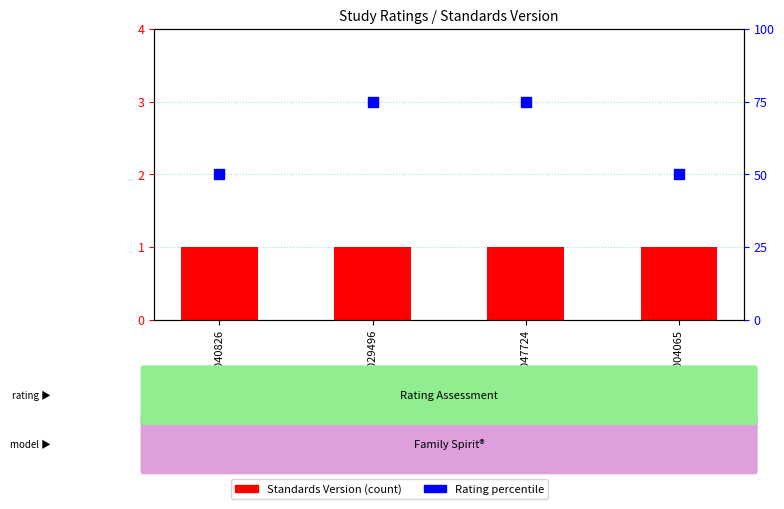

What is the total value across all series at WWHV040826?

51